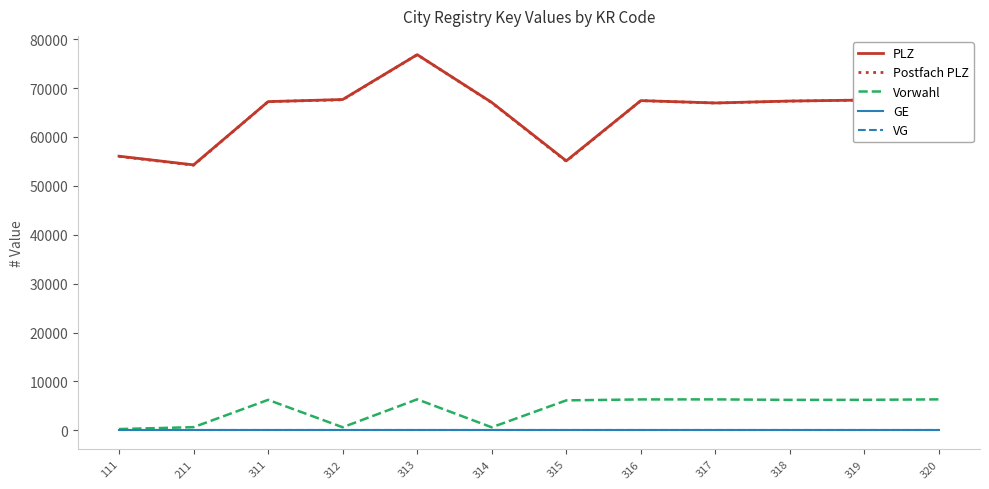

At how many categories does at least one series exceed 74811?

1